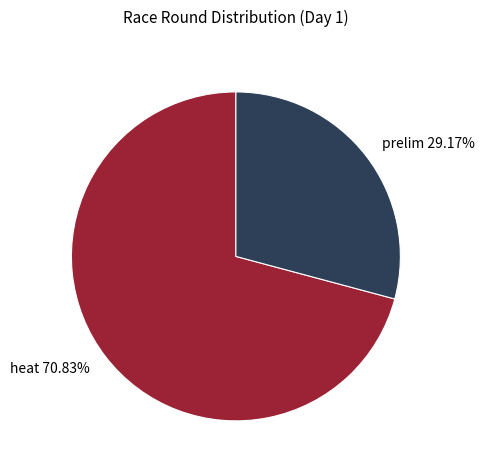

The heat slice represents 63% of the pie. True or false?

False